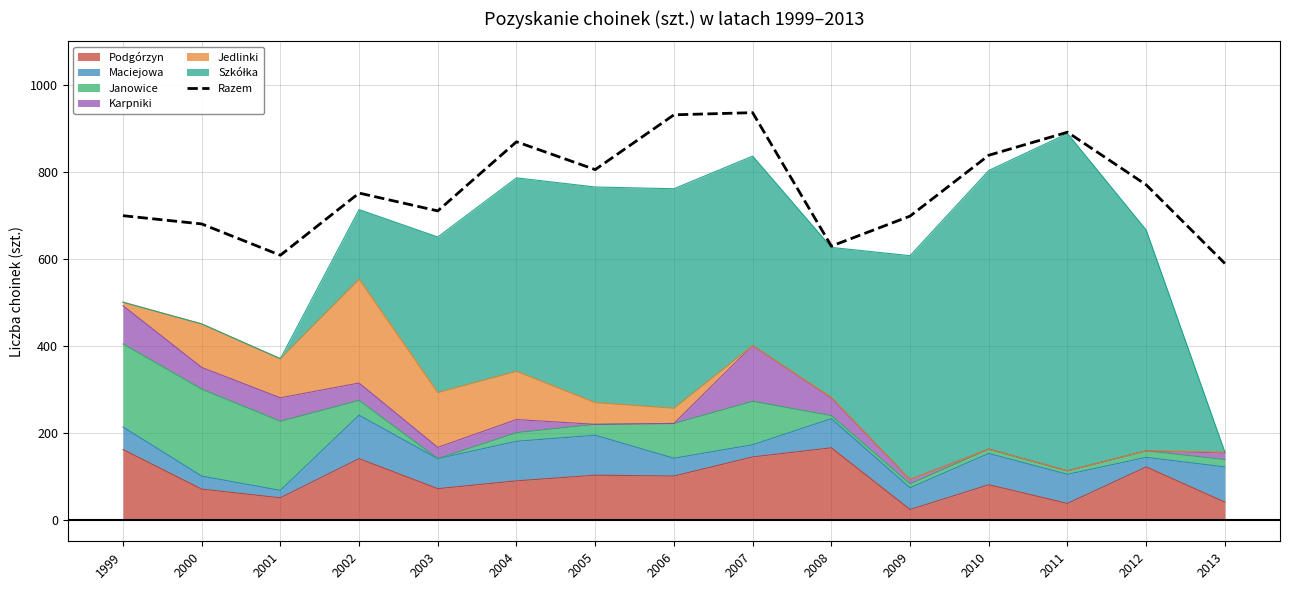

Does the chart have visible grid lines?

Yes